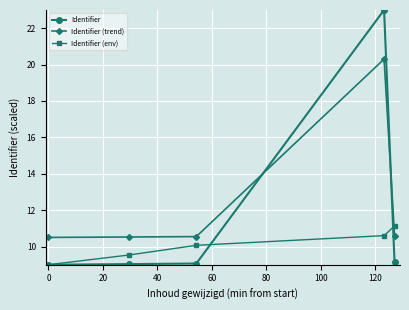

Rank the series by their average value, from lowest to highest.

Identifier (env), Identifier, Identifier (trend)